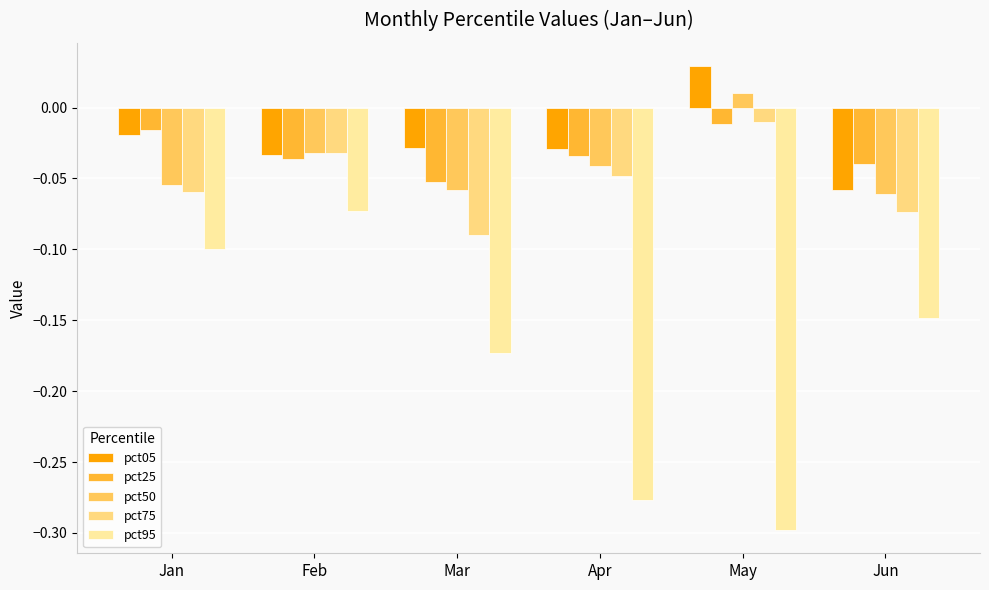

How many distinct data groups are displayed?

5